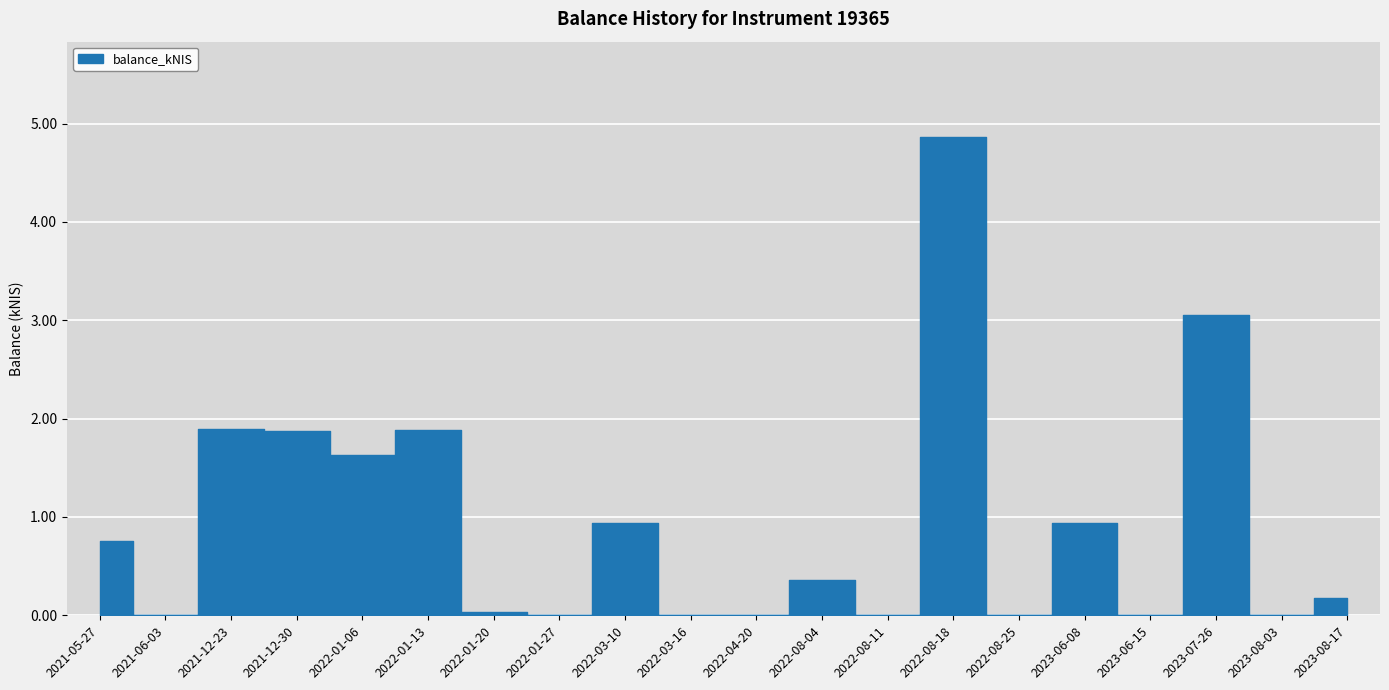

What is the label of the 7th point from the right?

2022-08-18